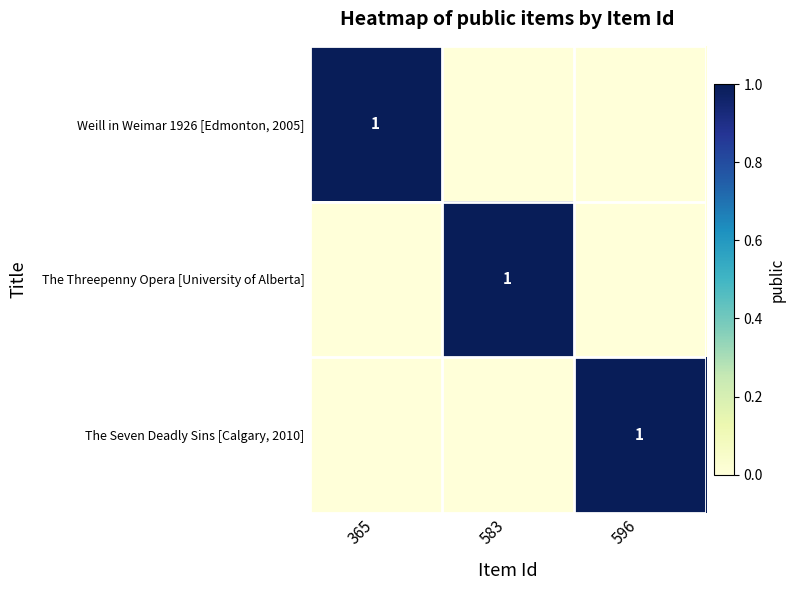

Is it true that The Seven Deadly Sins [Calgary, 2010] equals 1 at 596?

True